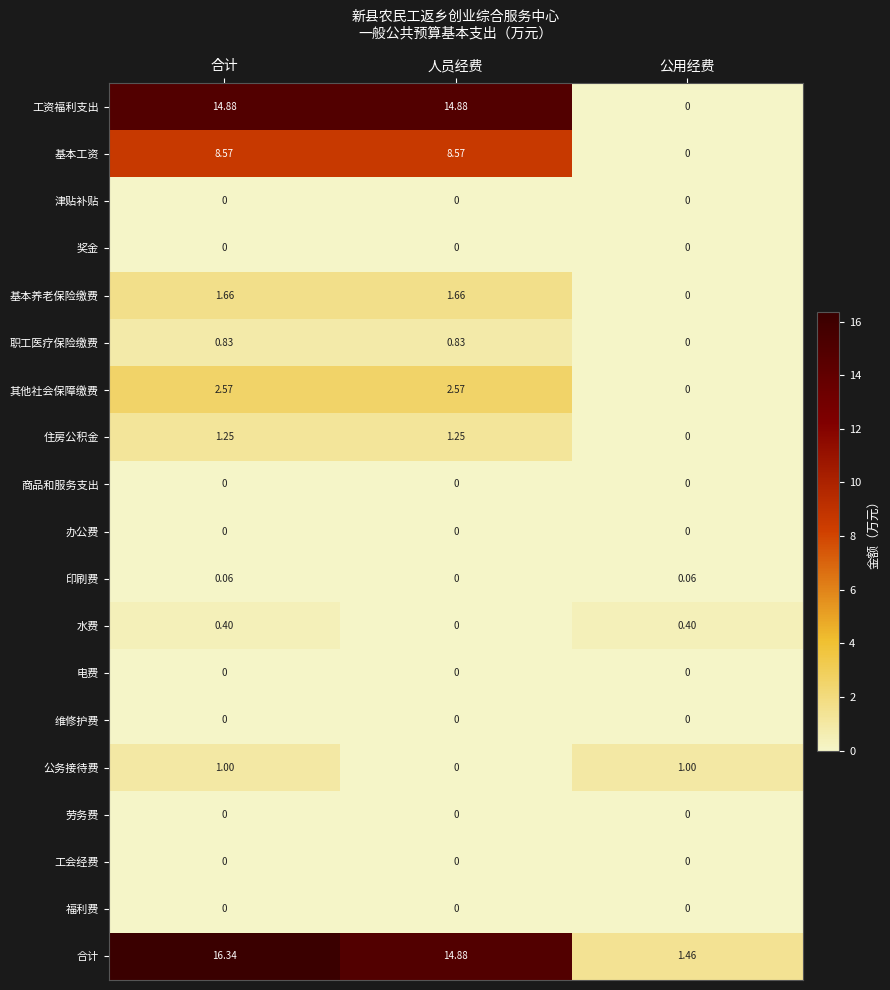

Which series has the largest total across all categories?

合计